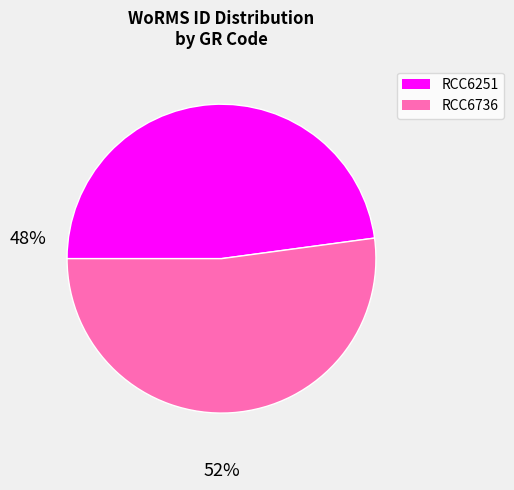

The RCC6736 slice represents 65% of the pie. True or false?

False